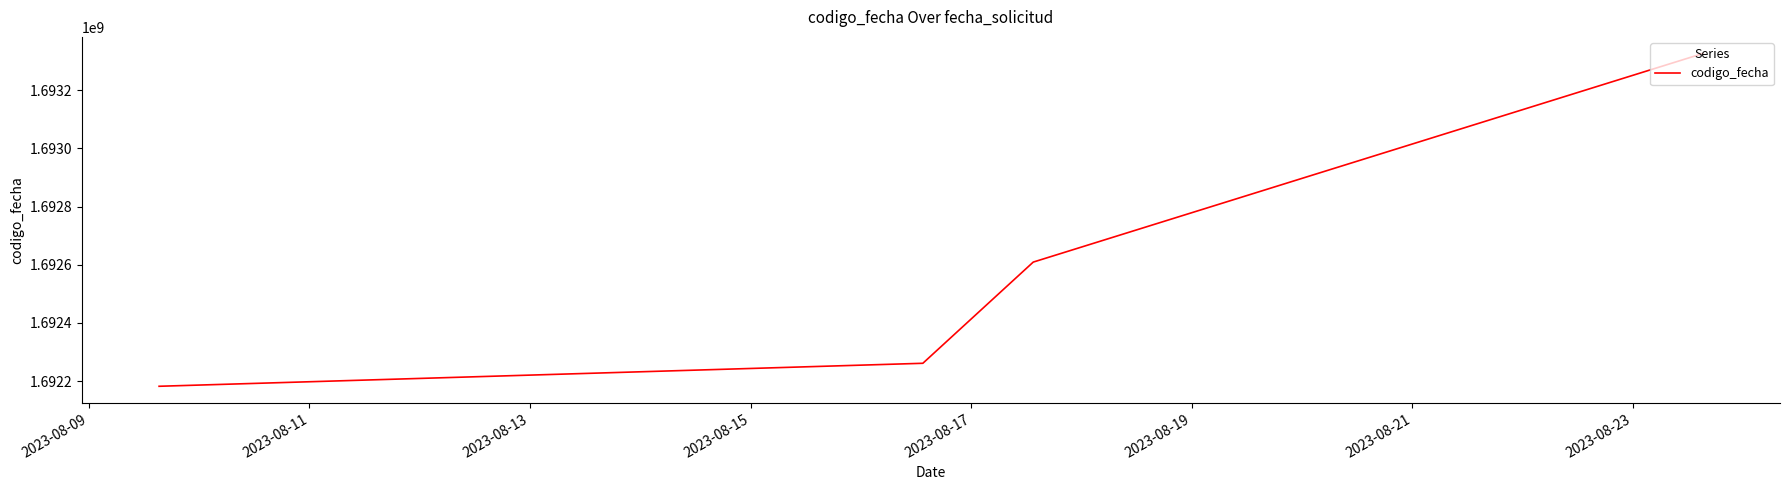

What is the maximum value shown in the chart?

1693326597